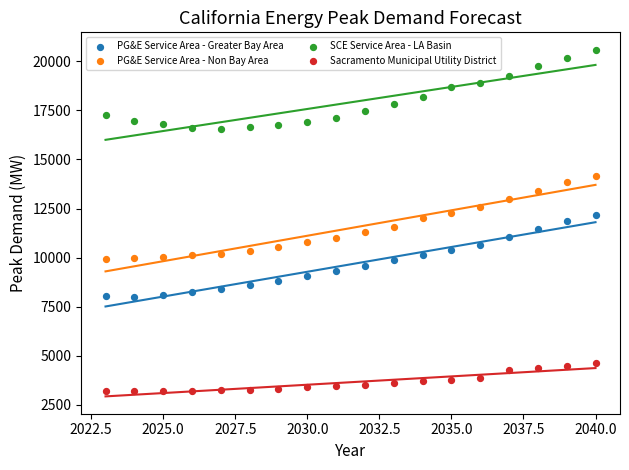

Which series reaches the minimum Y coordinate?

Sacramento Municipal Utility District